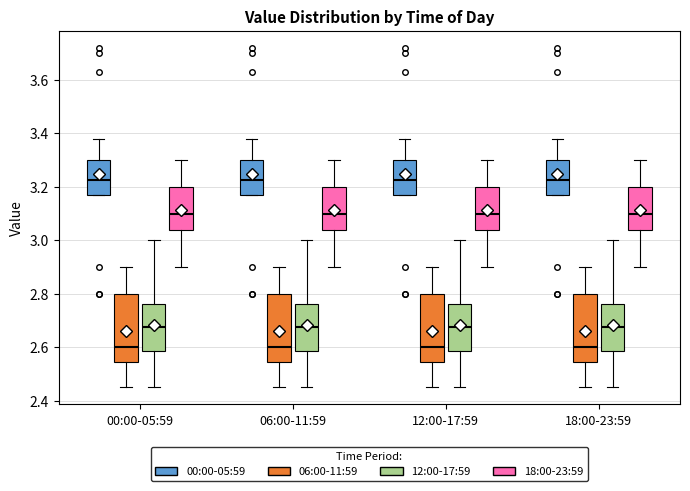

Reading left to right, transcribe this box plot: for each box, give where its median line is, the range the box spans, and where its two whiskers end, as read against the y-axis. The values are not printed on the chart, so give them approximately, as read against the axis.

00:00-05:59 (00:00-05:59): median 3.22, box 3.18 to 3.30, whiskers 3.18 to 3.38
00:00-05:59 (06:00-11:59): median 2.60, box 2.54 to 2.80, whiskers 2.46 to 2.90
00:00-05:59 (12:00-17:59): median 2.68, box 2.58 to 2.76, whiskers 2.46 to 3.00
00:00-05:59 (18:00-23:59): median 3.10, box 3.04 to 3.20, whiskers 2.90 to 3.30
06:00-11:59 (00:00-05:59): median 3.22, box 3.18 to 3.30, whiskers 3.18 to 3.38
06:00-11:59 (06:00-11:59): median 2.60, box 2.54 to 2.80, whiskers 2.46 to 2.90
06:00-11:59 (12:00-17:59): median 2.68, box 2.58 to 2.76, whiskers 2.46 to 3.00
06:00-11:59 (18:00-23:59): median 3.10, box 3.04 to 3.20, whiskers 2.90 to 3.30
12:00-17:59 (00:00-05:59): median 3.22, box 3.18 to 3.30, whiskers 3.18 to 3.38
12:00-17:59 (06:00-11:59): median 2.60, box 2.54 to 2.80, whiskers 2.46 to 2.90
12:00-17:59 (12:00-17:59): median 2.68, box 2.58 to 2.76, whiskers 2.46 to 3.00
12:00-17:59 (18:00-23:59): median 3.10, box 3.04 to 3.20, whiskers 2.90 to 3.30
18:00-23:59 (00:00-05:59): median 3.22, box 3.18 to 3.30, whiskers 3.18 to 3.38
18:00-23:59 (06:00-11:59): median 2.60, box 2.54 to 2.80, whiskers 2.46 to 2.90
18:00-23:59 (12:00-17:59): median 2.68, box 2.58 to 2.76, whiskers 2.46 to 3.00
18:00-23:59 (18:00-23:59): median 3.10, box 3.04 to 3.20, whiskers 2.90 to 3.30